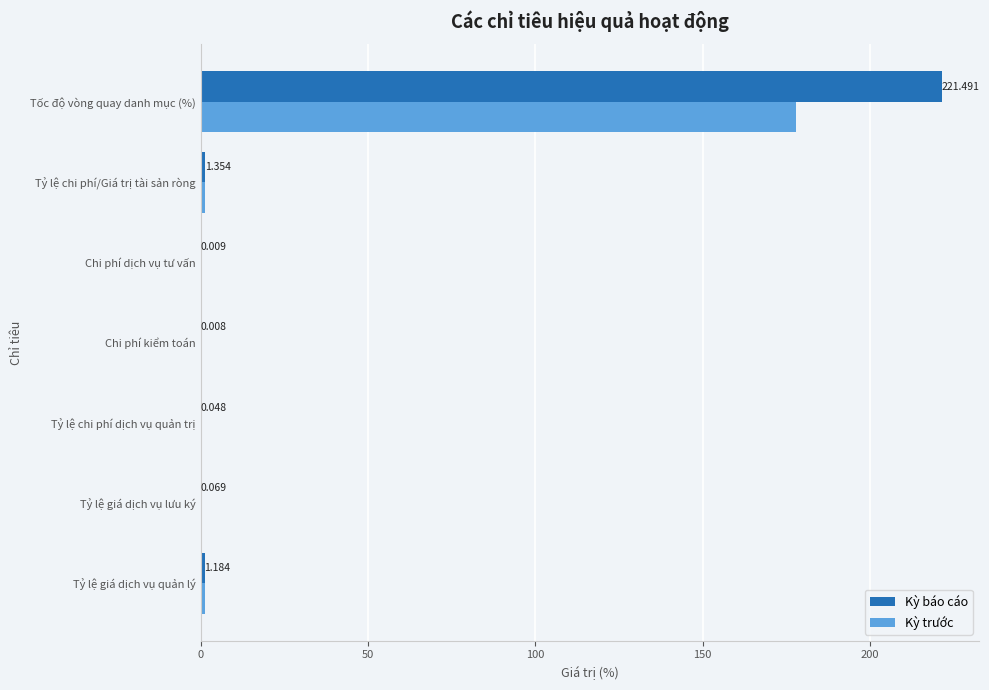

At which category is the sum across all series the highest?

Tốc độ vòng quay danh mục (%)